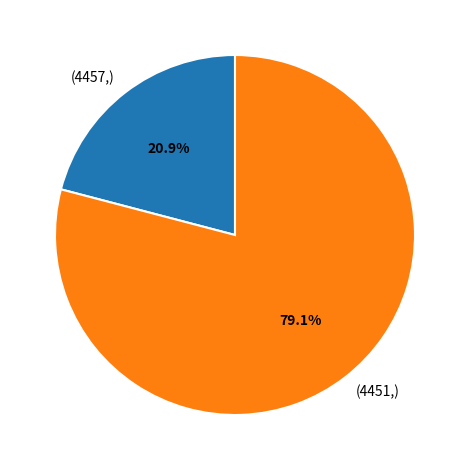

Does any single category account for the majority?

Yes